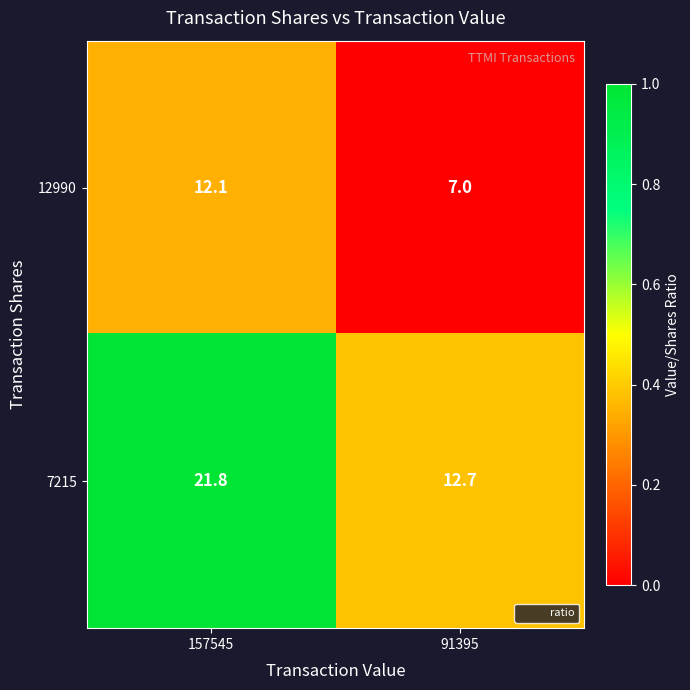

At which label does 7215 first exceed 21?

157545